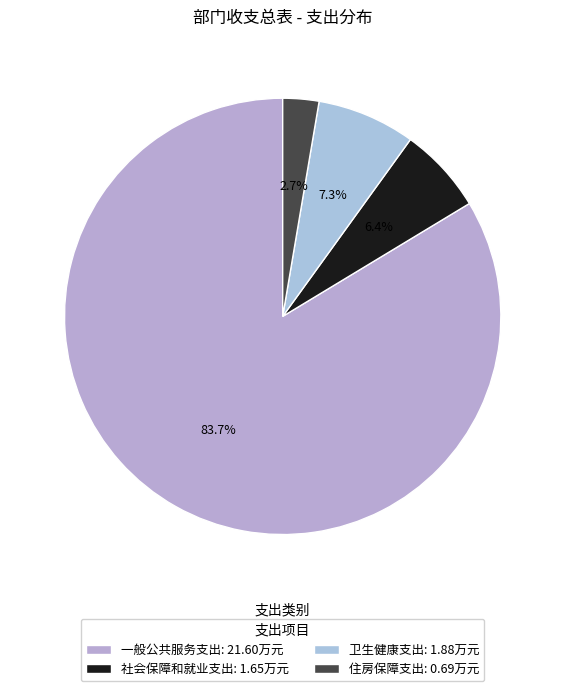

To the nearest percent, what portion does 一般公共服务支出 represent?

84%